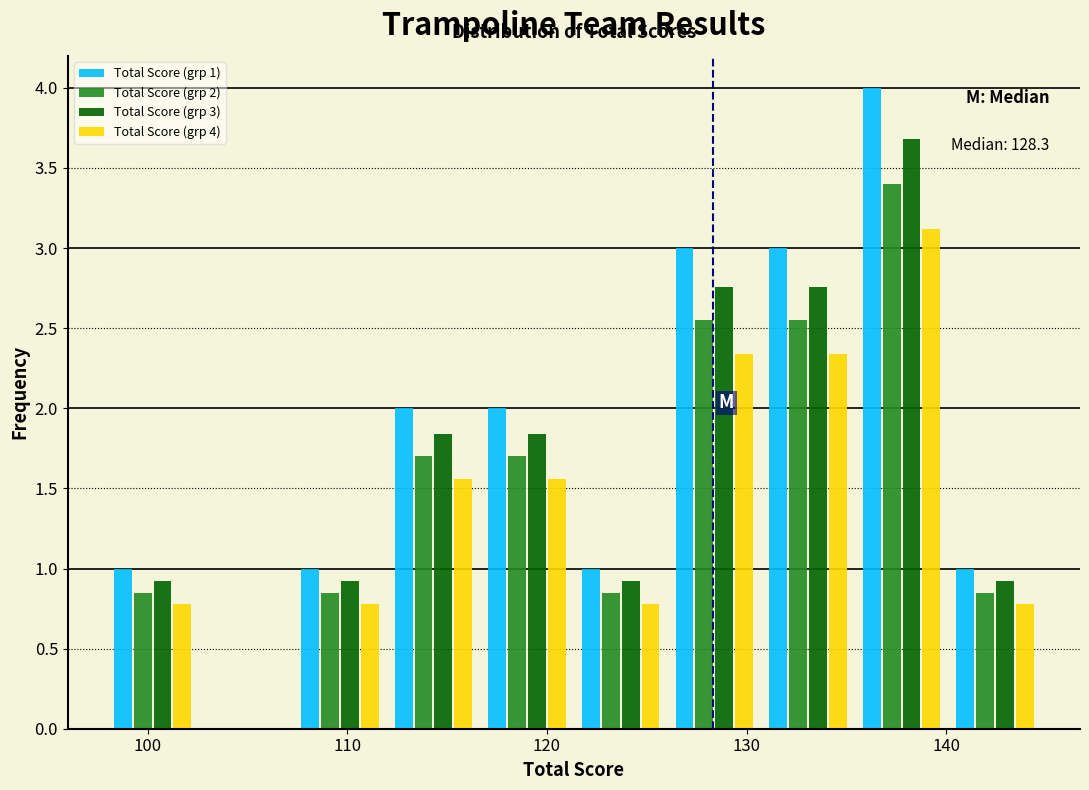

In the Total Score (grp 4) series, which range on the x-axis has the tallest bar?

135 to 140